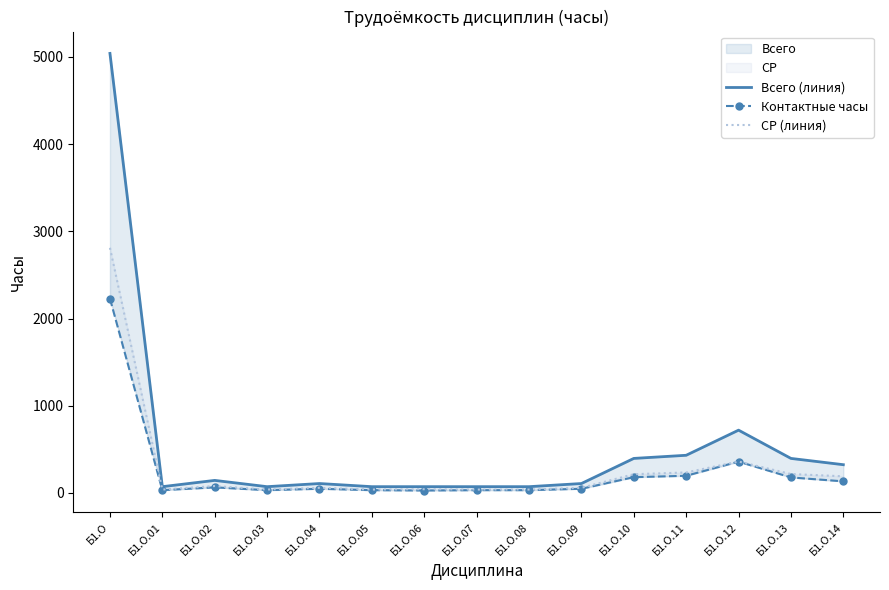

How many series are shown in this chart?

3